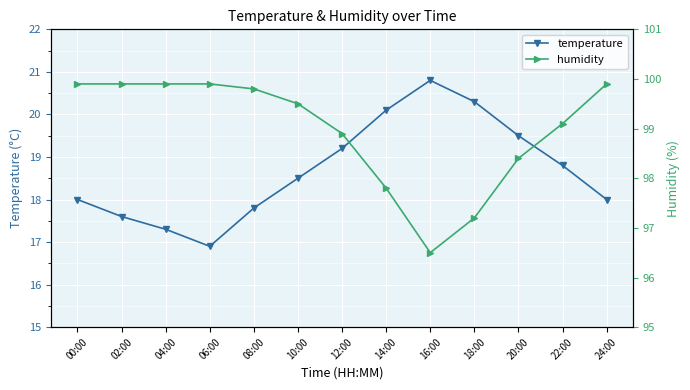

How many lines are shown in the chart?

2